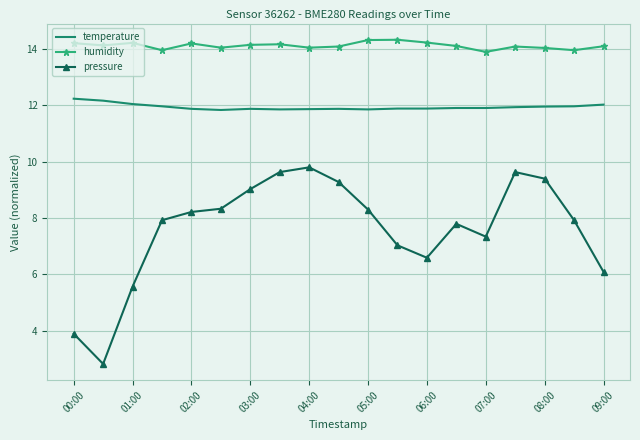

Which series has the largest total across all categories?

humidity